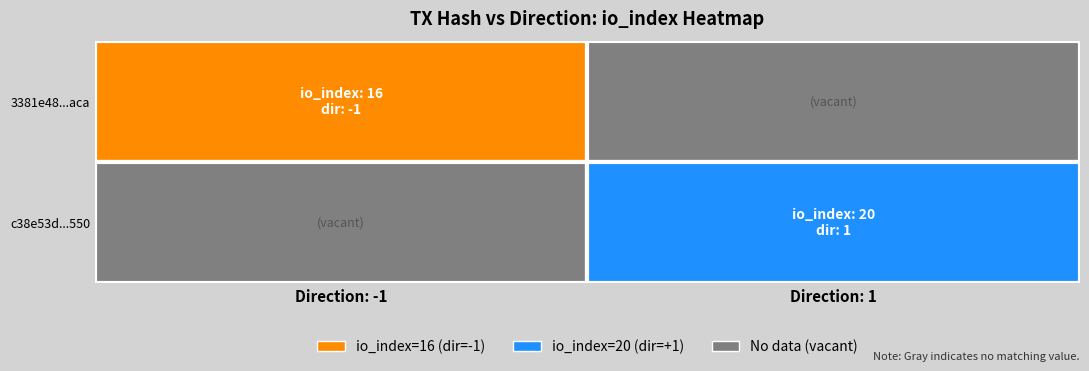

Rank the series by their maximum value, from highest to lowest.

c38e53d8b40ec2279a545ac7585bc79f8d9e550, 3381e48075385834fc47e4009d940f4f7328aca